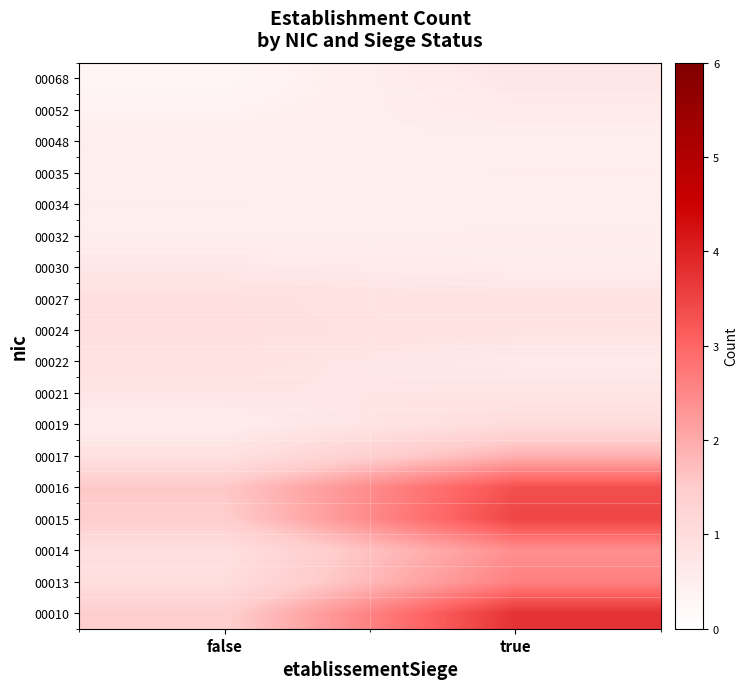

Between true and false, which is larger?

true